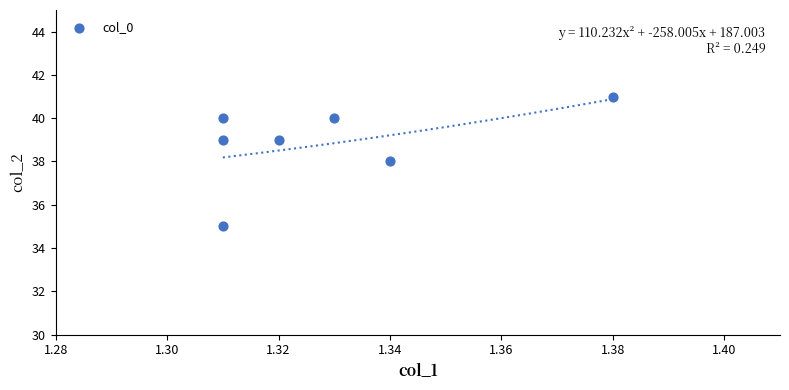

What is the range of Y values (max minus min)?

6